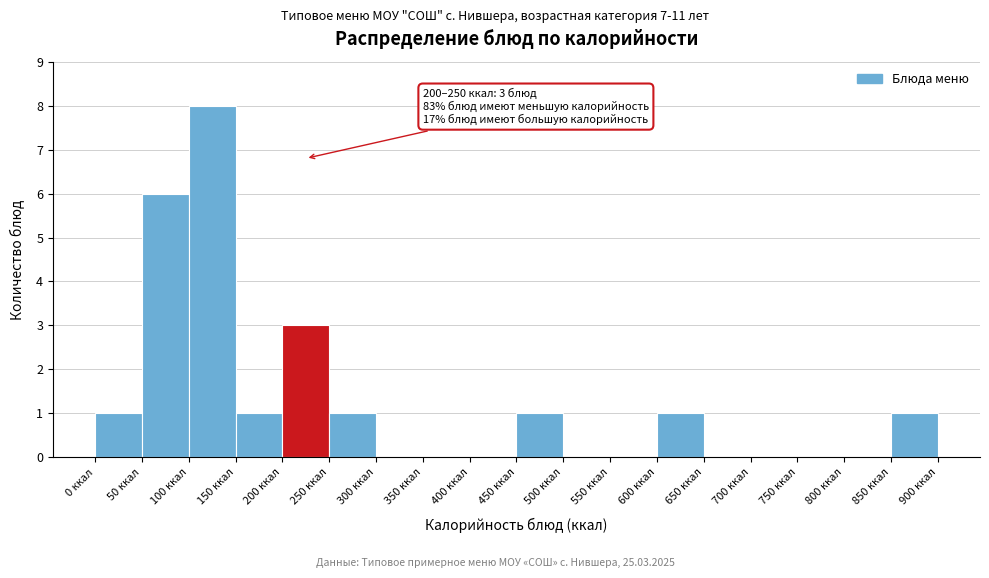

Which range on the x-axis has the tallest bar?

100 to 150